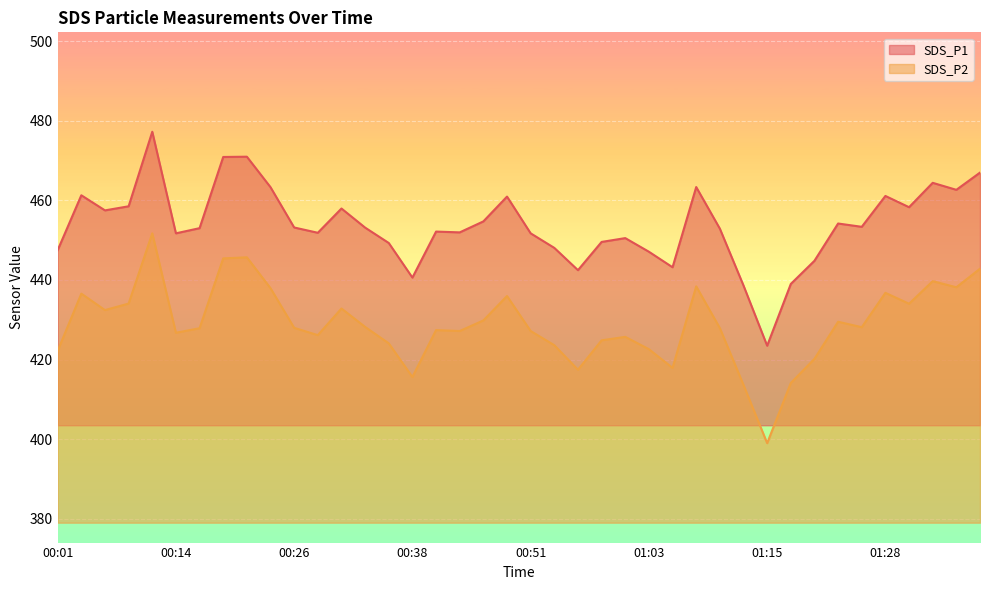

What is the difference between the second highest and minimum values in the SDS_P2 series?

46.7